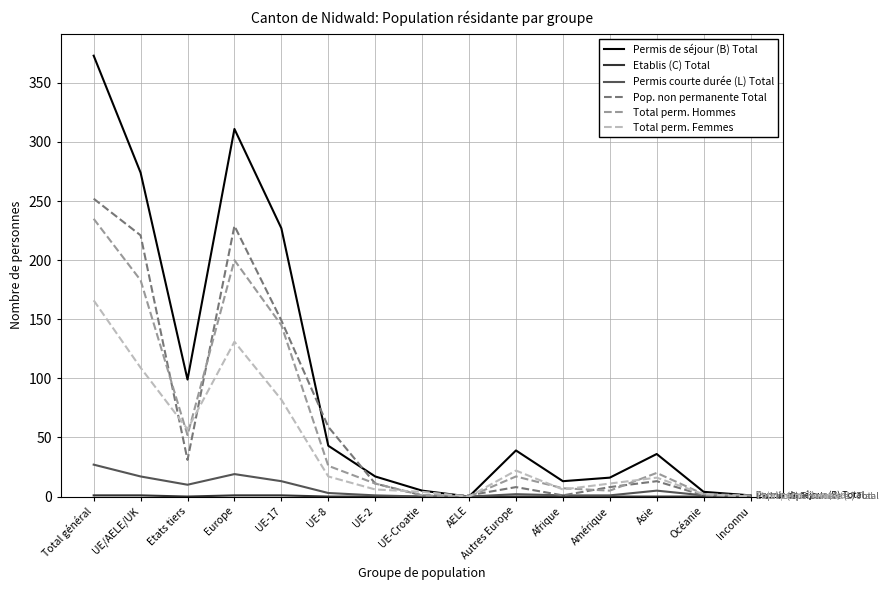

What position from the right is Autres Europe?

6